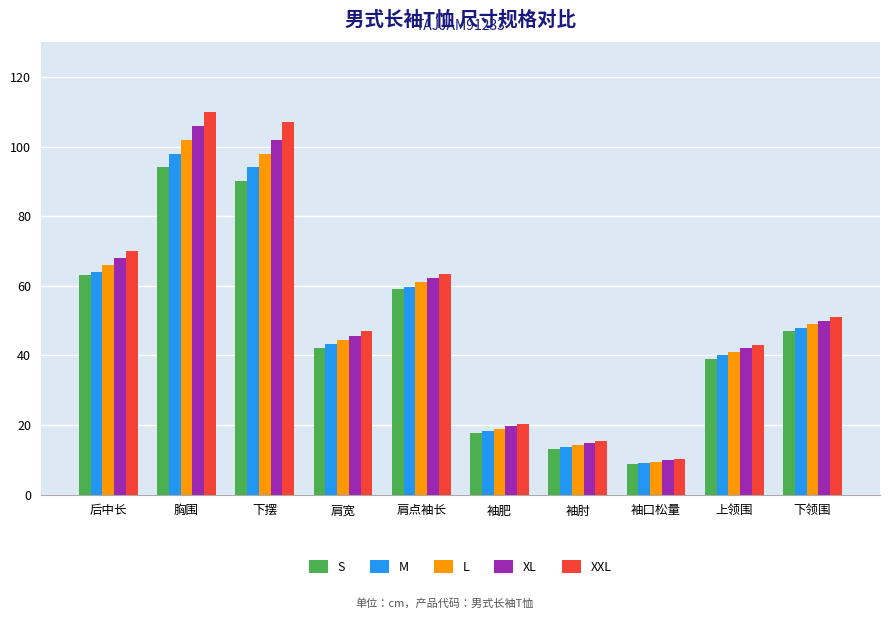

How many bars are there in total?

50